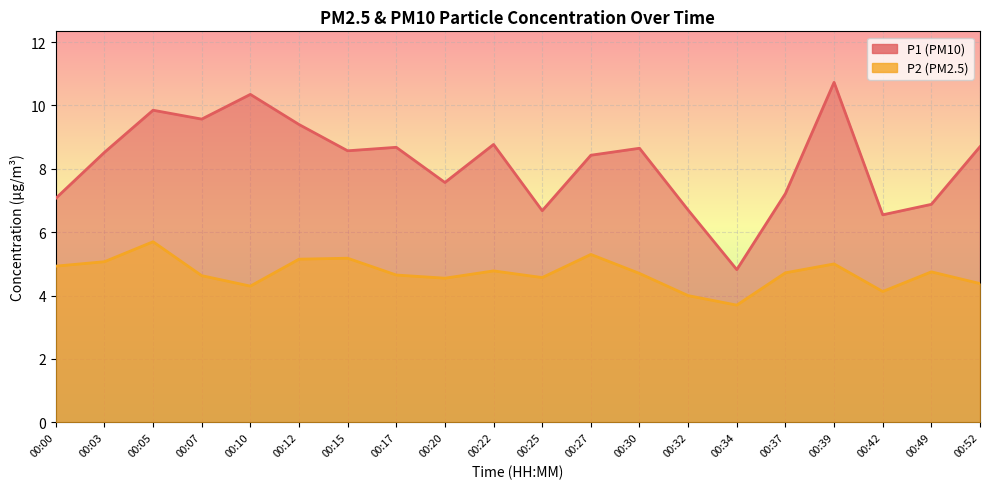

What is the average value of the P2 series?

4.7